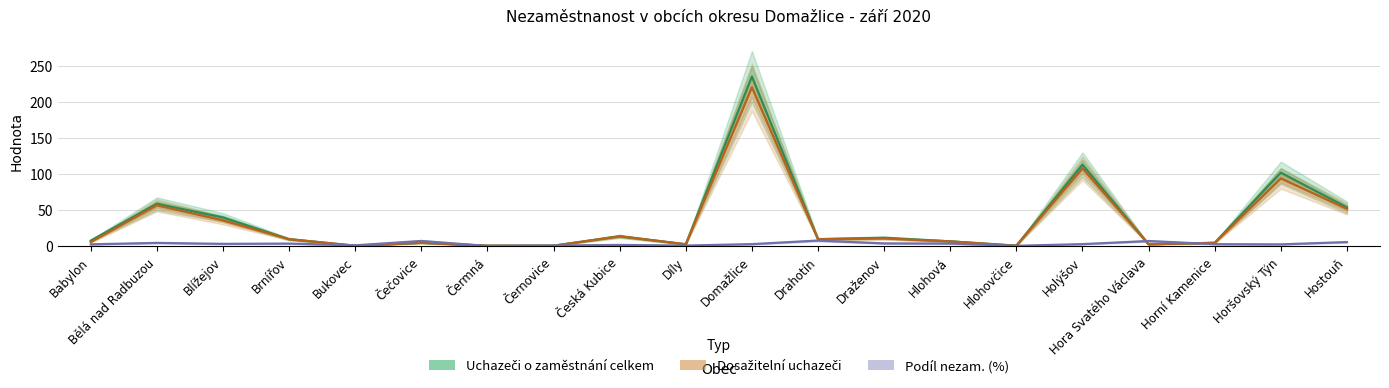

In Dosažitelní uchazeči, how many points are higher than both neighbors (excluding endpoints)?

7